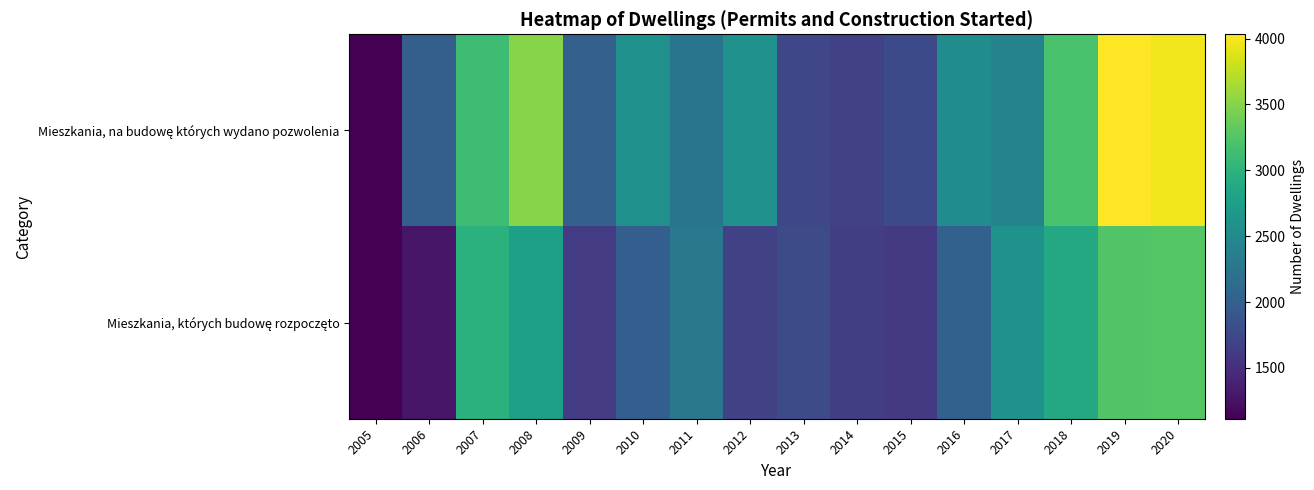

How many data points does each series have?

16